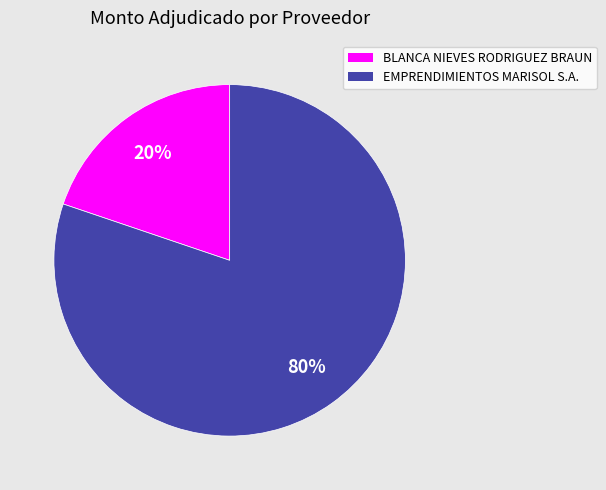

Do EMPRENDIMIENTOS MARISOL S.A. and BLANCA NIEVES RODRIGUEZ BRAUN together represent more than half of the pie?

Yes